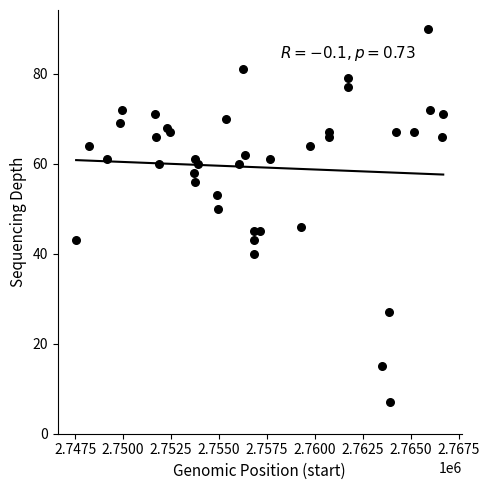

What is the range of X values (max minus min)?

19141